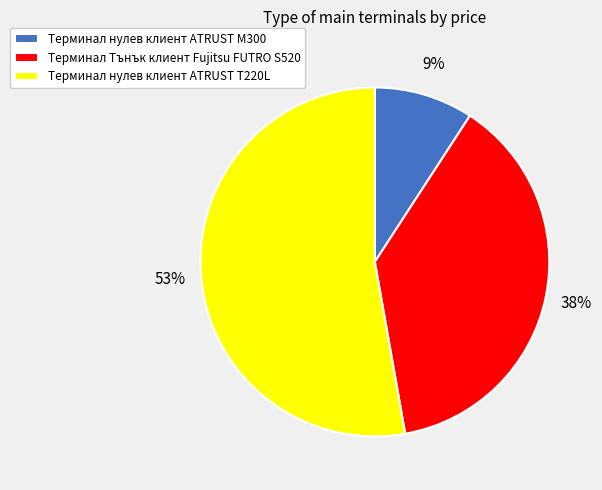

Count the number of slices in the pie.

3